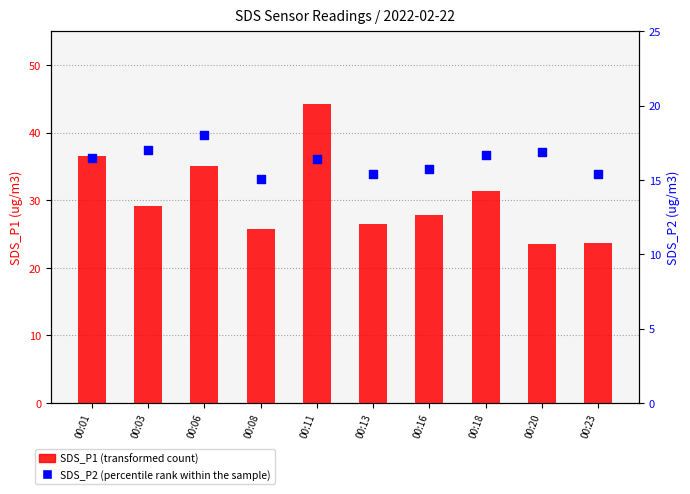

Which series contains the lowest Y value?

SDS_P2 (percentile rank within the sample)